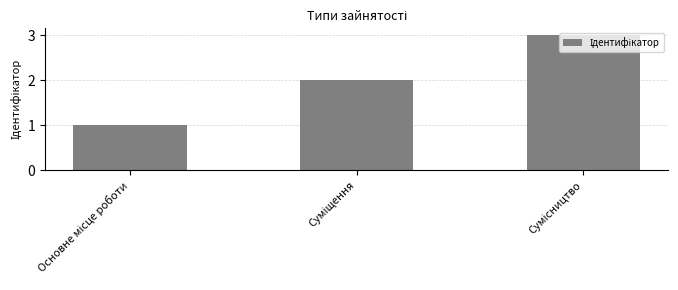

What is the maximum value shown in the chart?

3